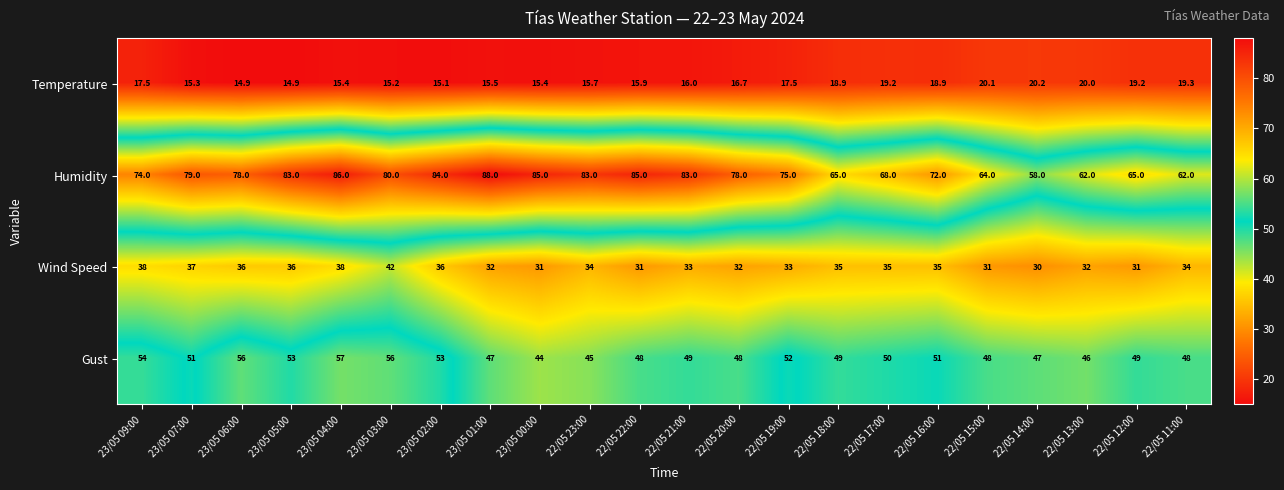

Is it true that Wind Speed equals 34.0 at 22/05 23:00?

True